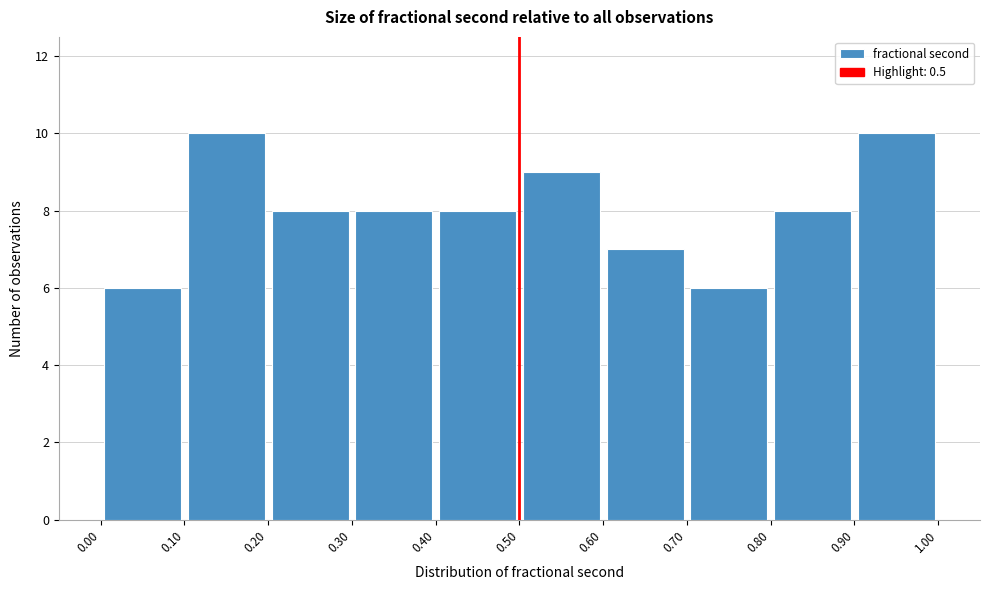

How tall is the bar that spans 0.50 to 0.60 on the x-axis? The values are not printed on the chart, so give them approximately, as read against the axis.

9